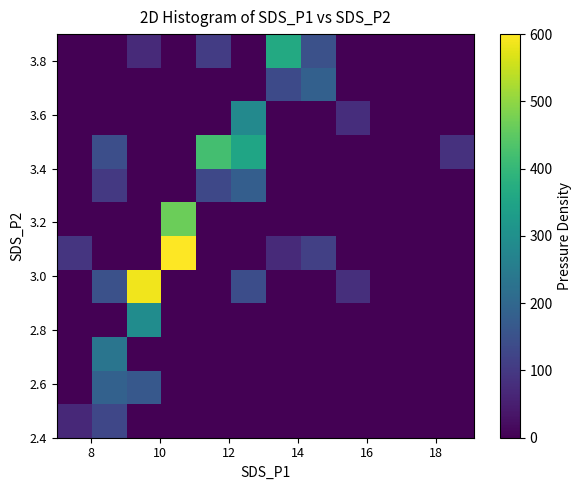

How many distinct data groups are displayed?

12